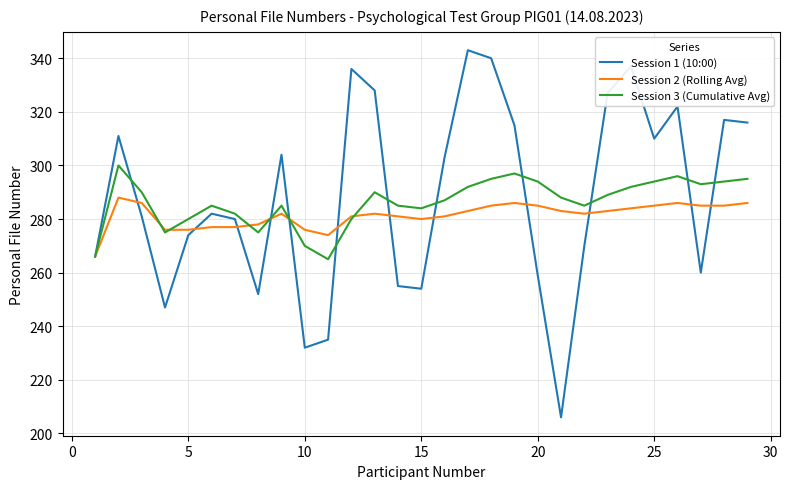

What is the difference between the second highest and second lowest values in the Session 2 (Rolling Avg) series?

12